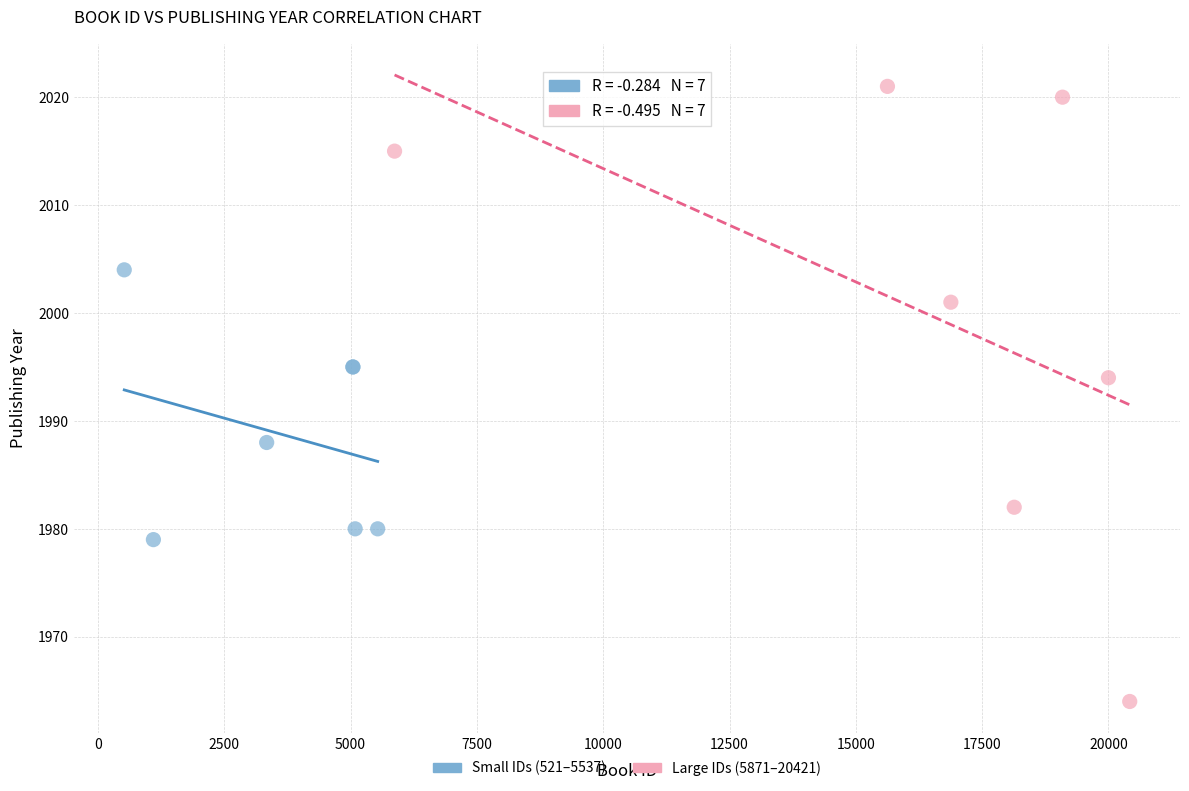

Which series contains the highest Y value?

Large IDs (5871–20421)